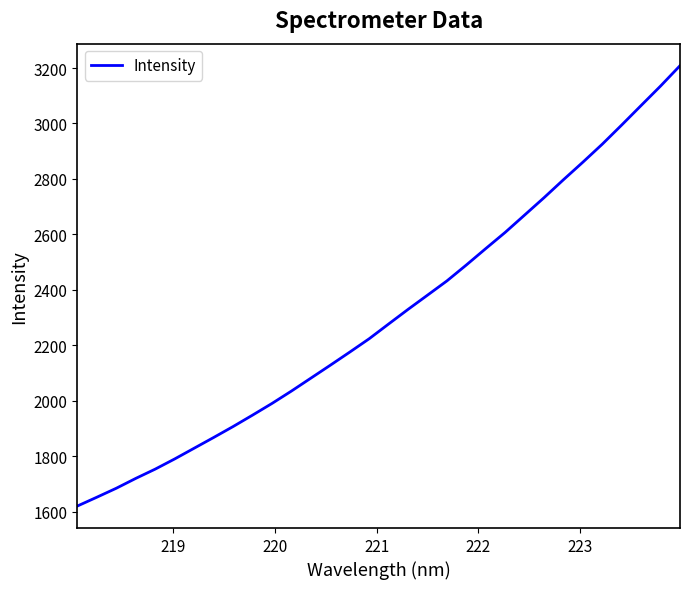

What is the greatest value displayed?

3208.4